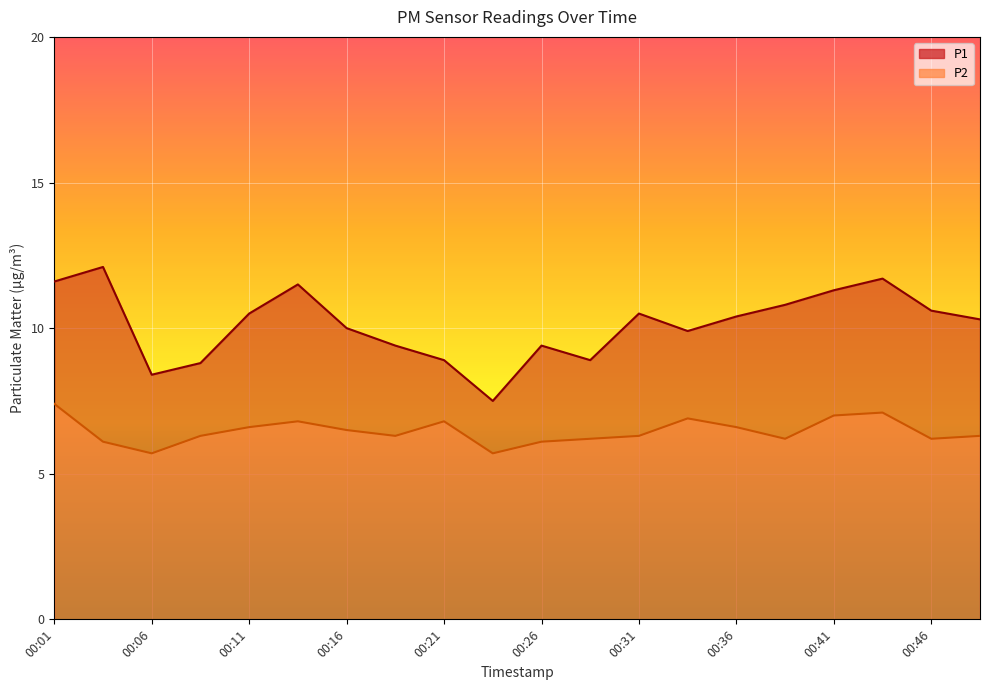

Which category has the lowest value in the P2 series?

00:06